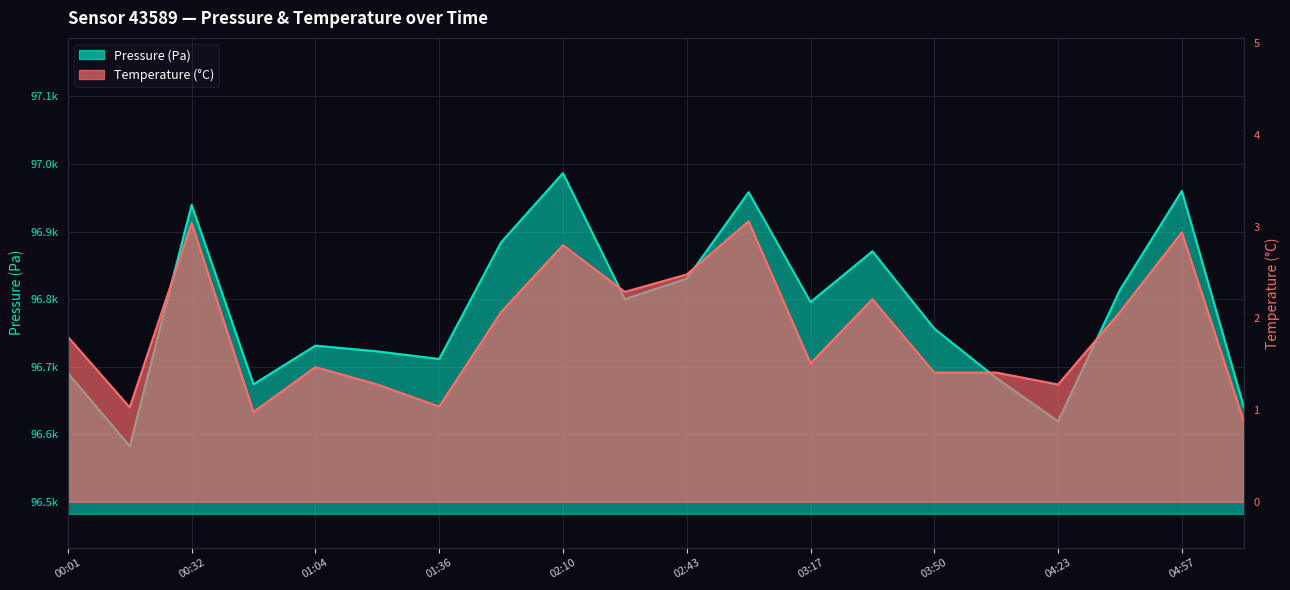

Which has a higher value, 01:36 or 01:04?

01:04